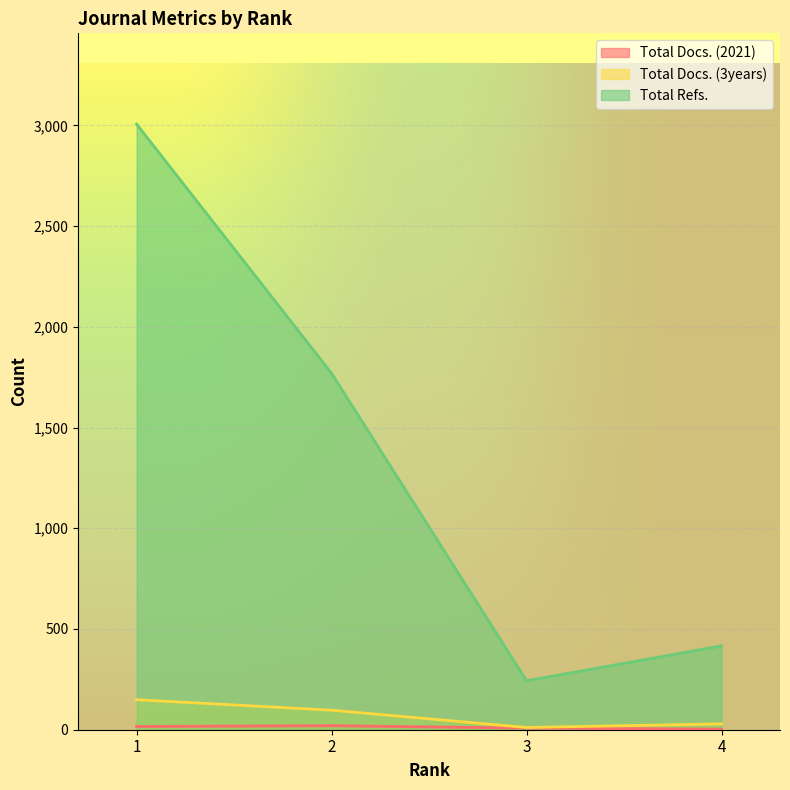

At which label does Total Docs. (3years) reach its minimum?

3